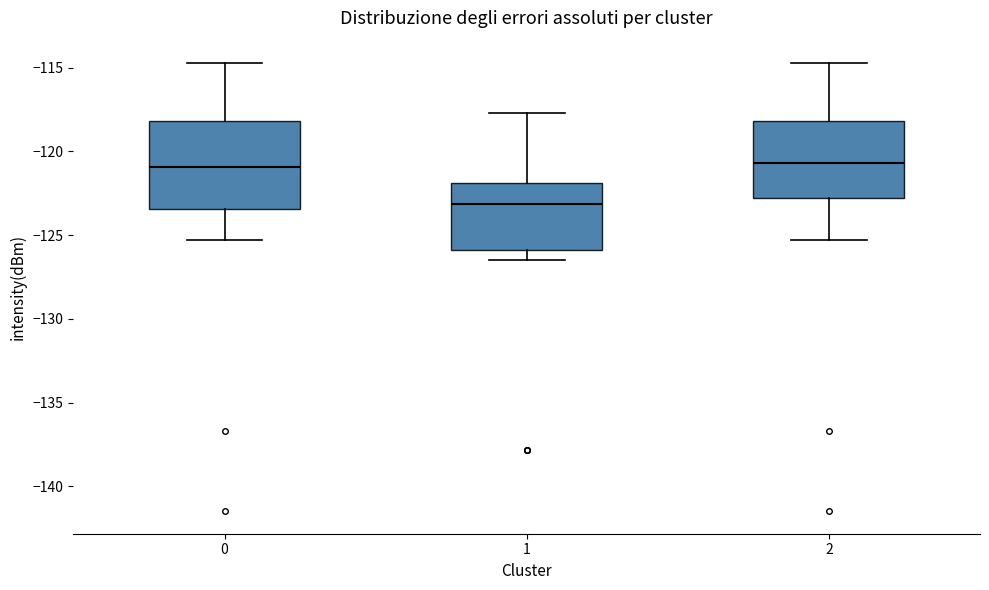

Where does the median line of the box at x = 0 sit on the y-axis? The values are not printed on the chart, so give them approximately, as read against the axis.

-121.0